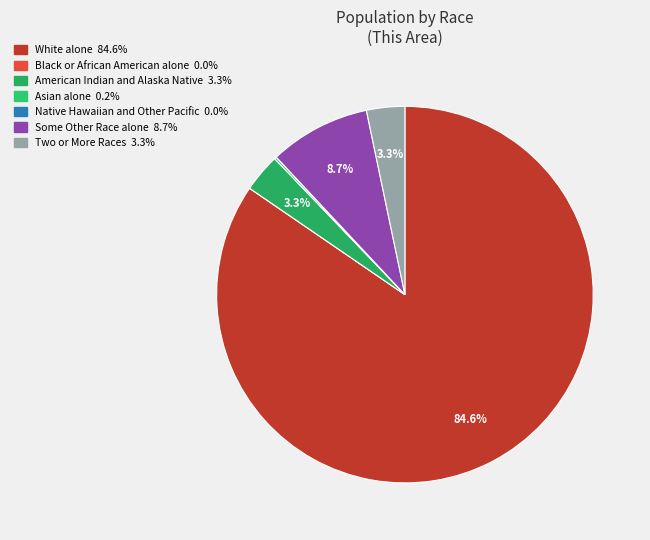

What is the ratio of the value at White alone to the value at Two or More Races?

25.8